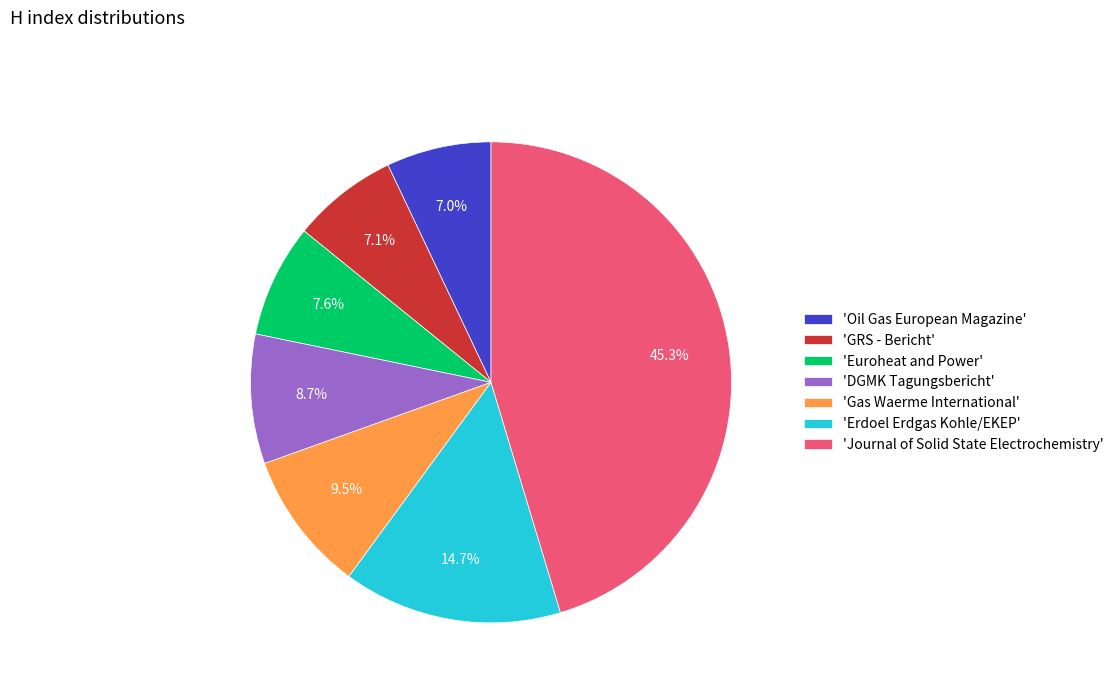

Does any single category account for the majority?

No